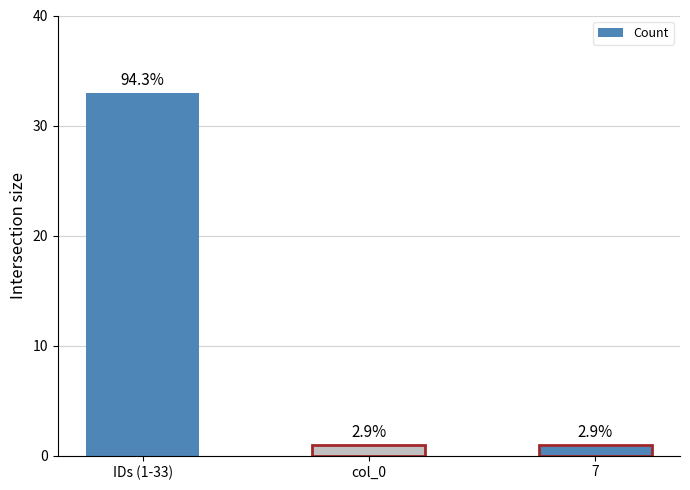

Rank the categories by value from highest to lowest.

IDs (1-33), col_0, 7